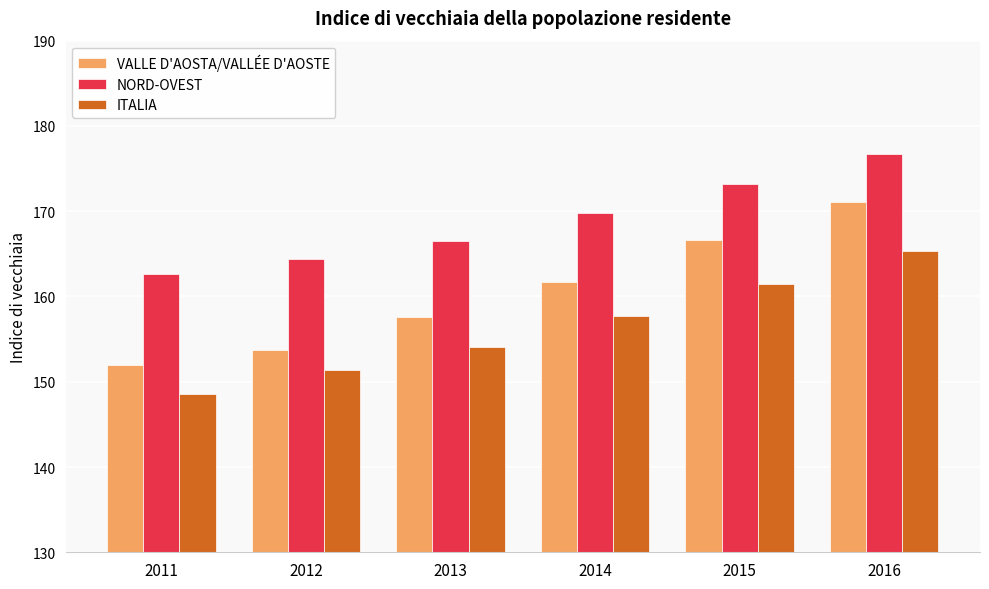

What is the spread (max minus min) of values at 2013?

12.5